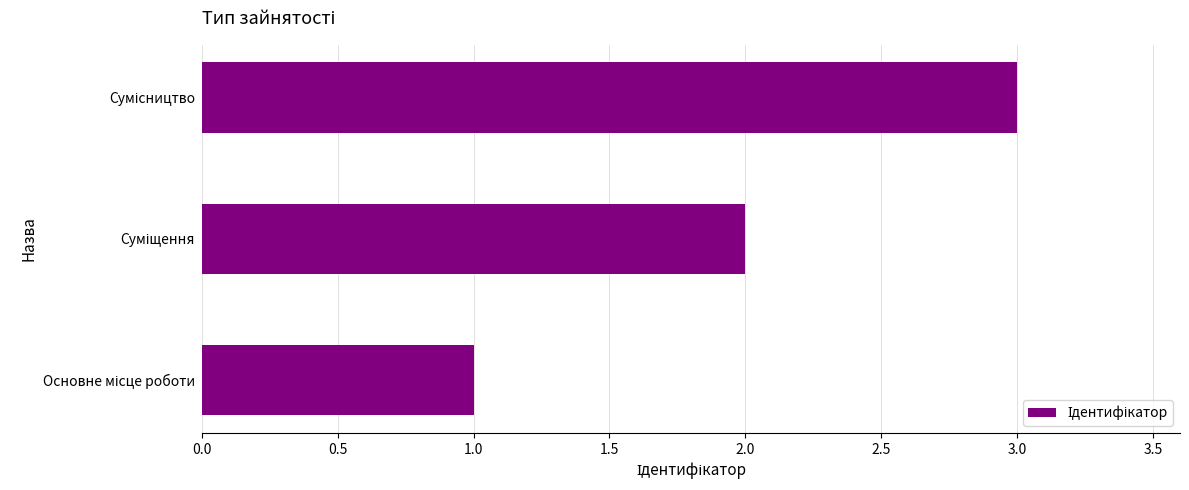

What is the sum of all values?

6